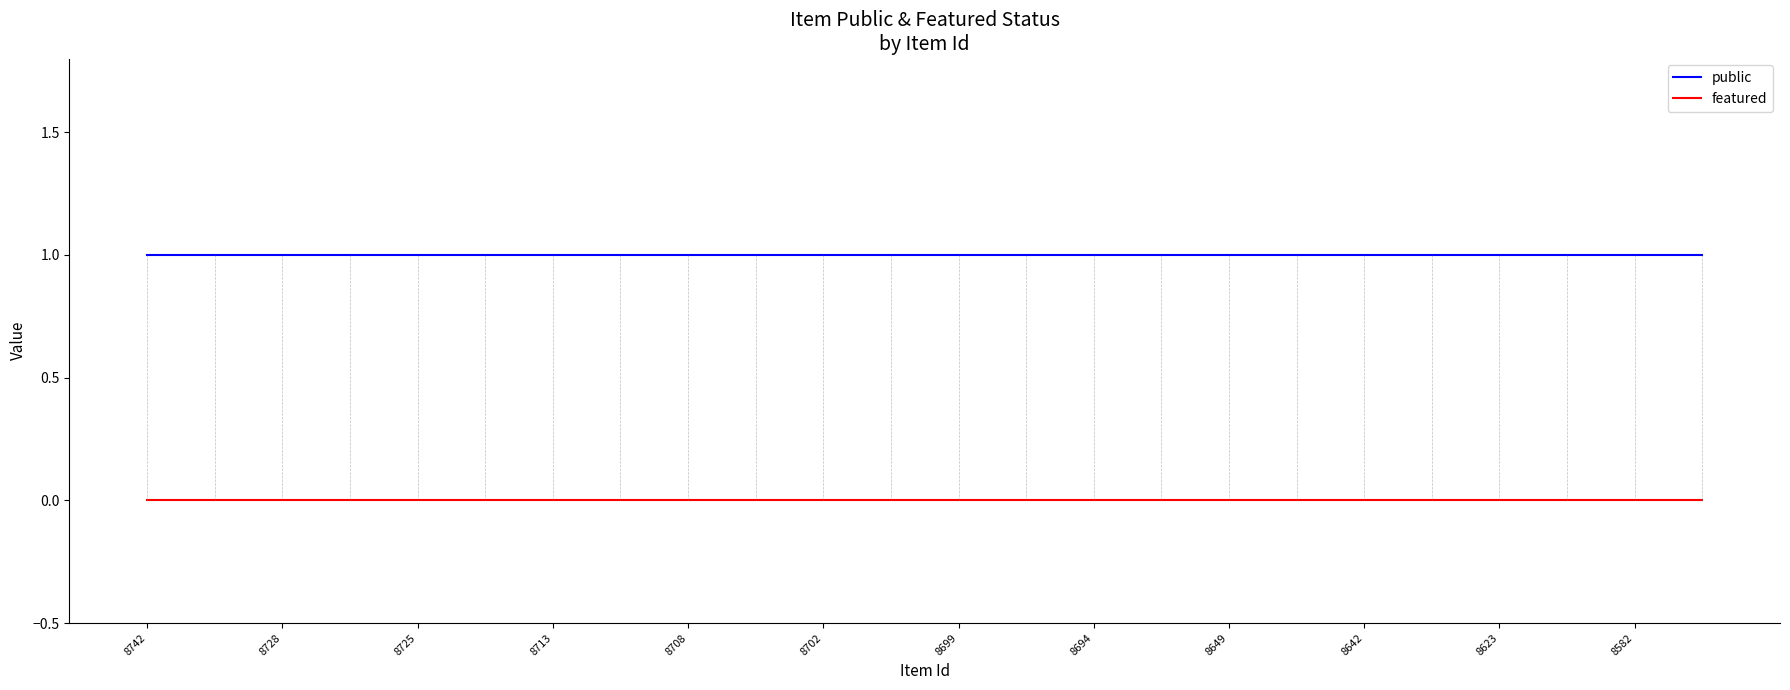

Reading right to left, extract all data points from this chart.

public: 1	1	1	1	1	1	1	1	1	1	1	1	1	1	1	1	1	1	1	1	1	1	1	1
featured: 0	0	0	0	0	0	0	0	0	0	0	0	0	0	0	0	0	0	0	0	0	0	0	0